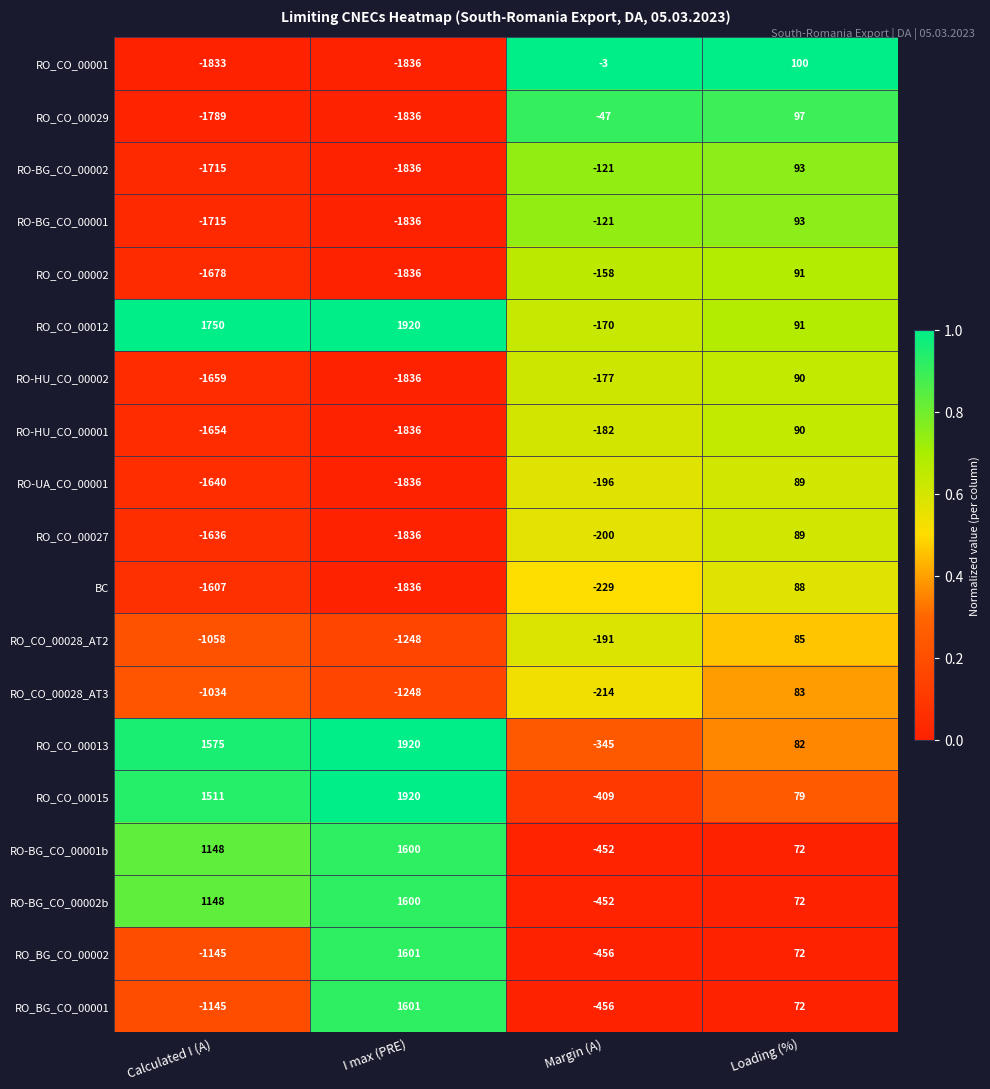

Which label corresponds to the smallest value in the chart?

I max (PRE)